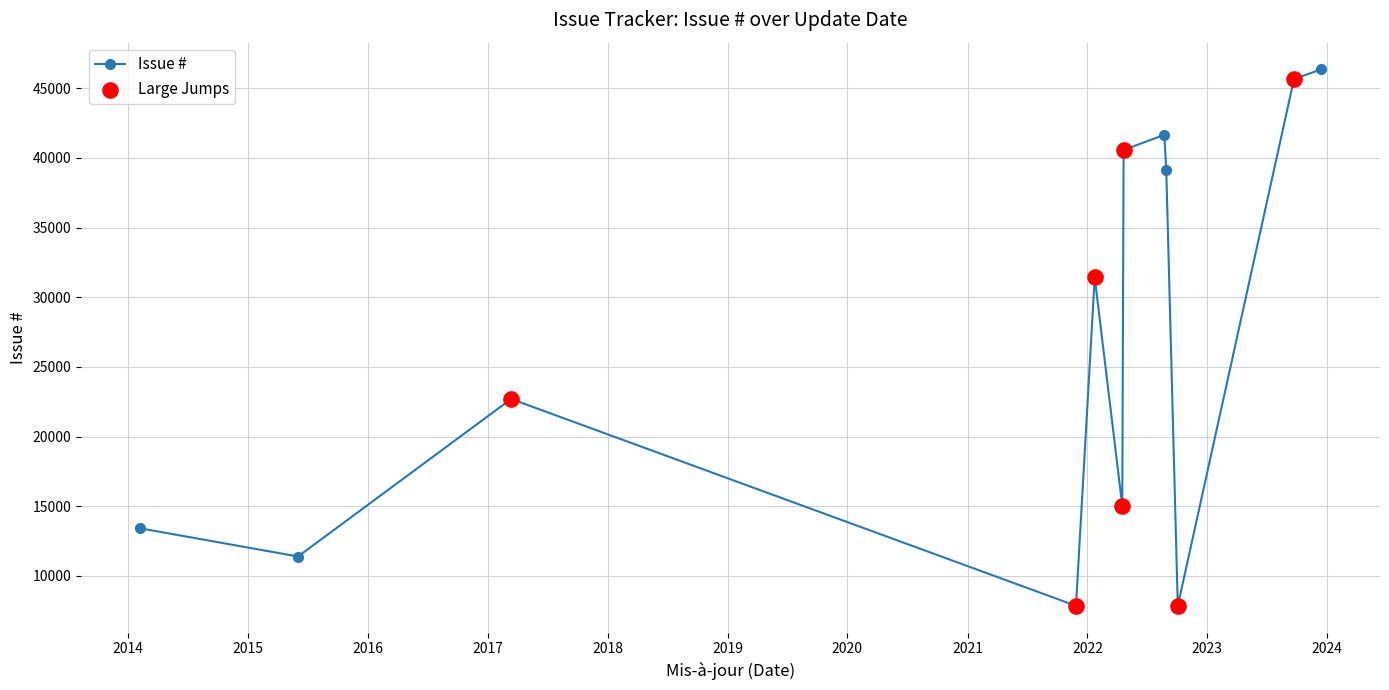

What is the average value?

26918